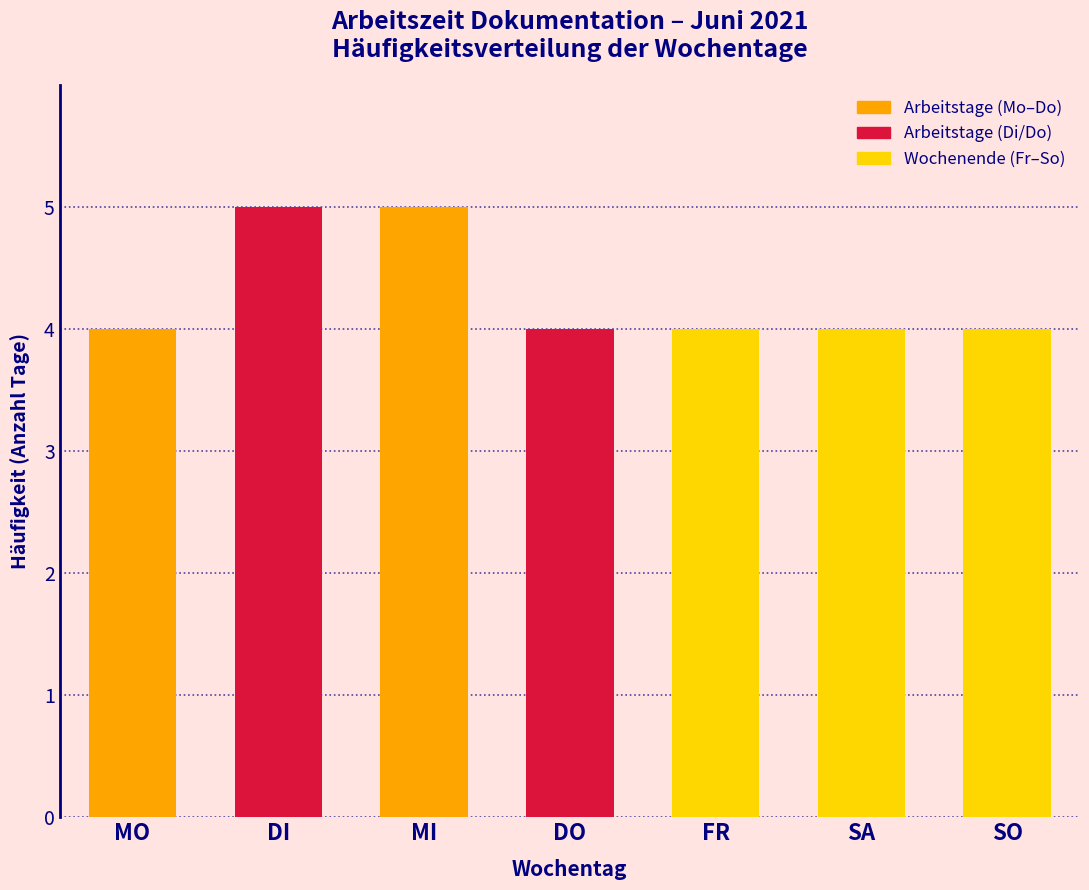

Reading left to right, transcribe all the data shown in this chart.

MO=4	DI=5	MI=5	DO=4	FR=4	SA=4	SO=4